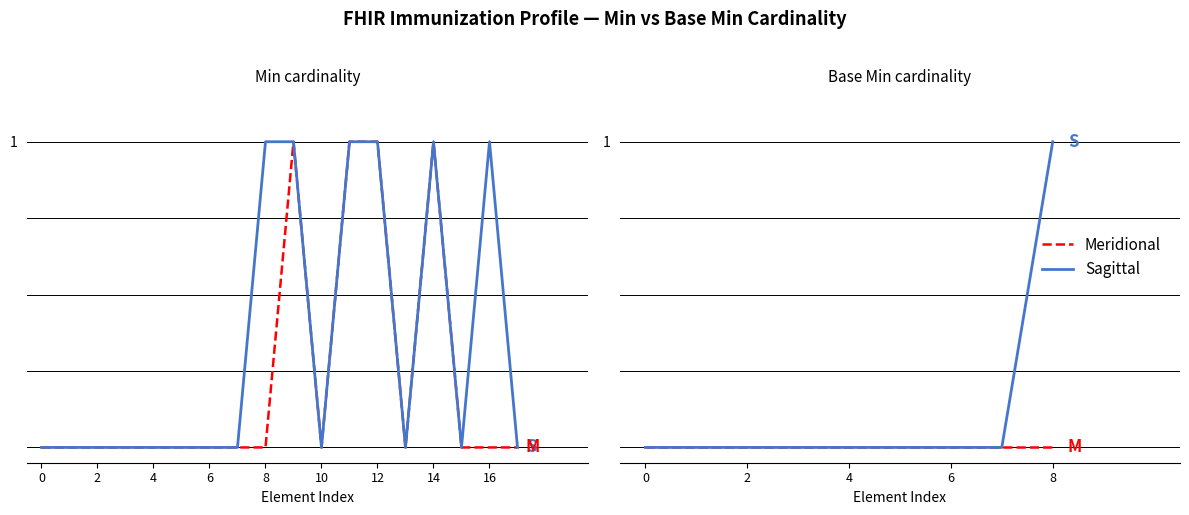

What are all the series names shown in the legend?

Meridional, Sagittal